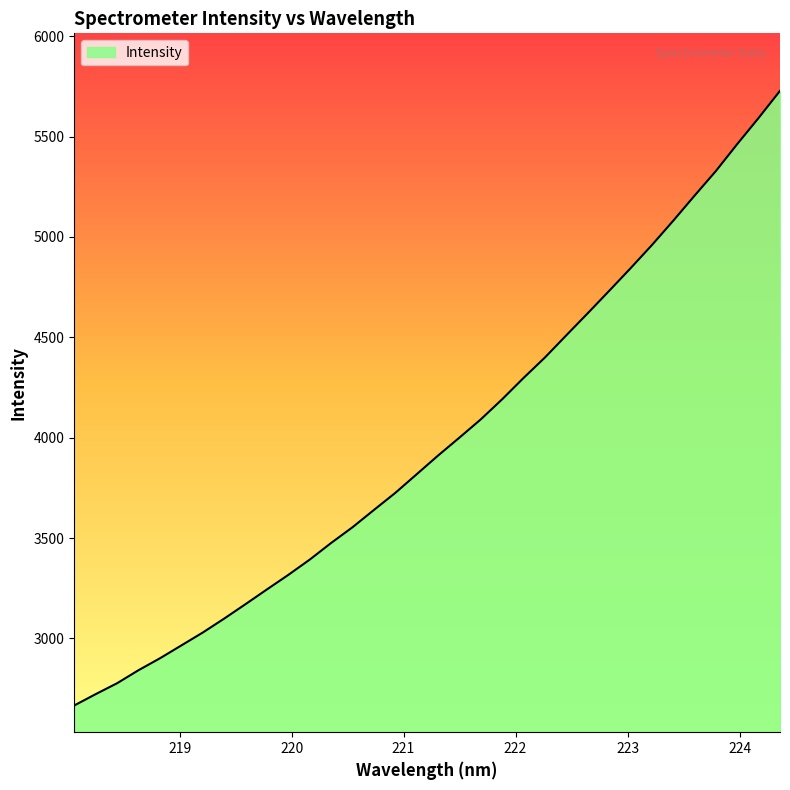

True or false: the data has more than 0 interior local peaks.

False